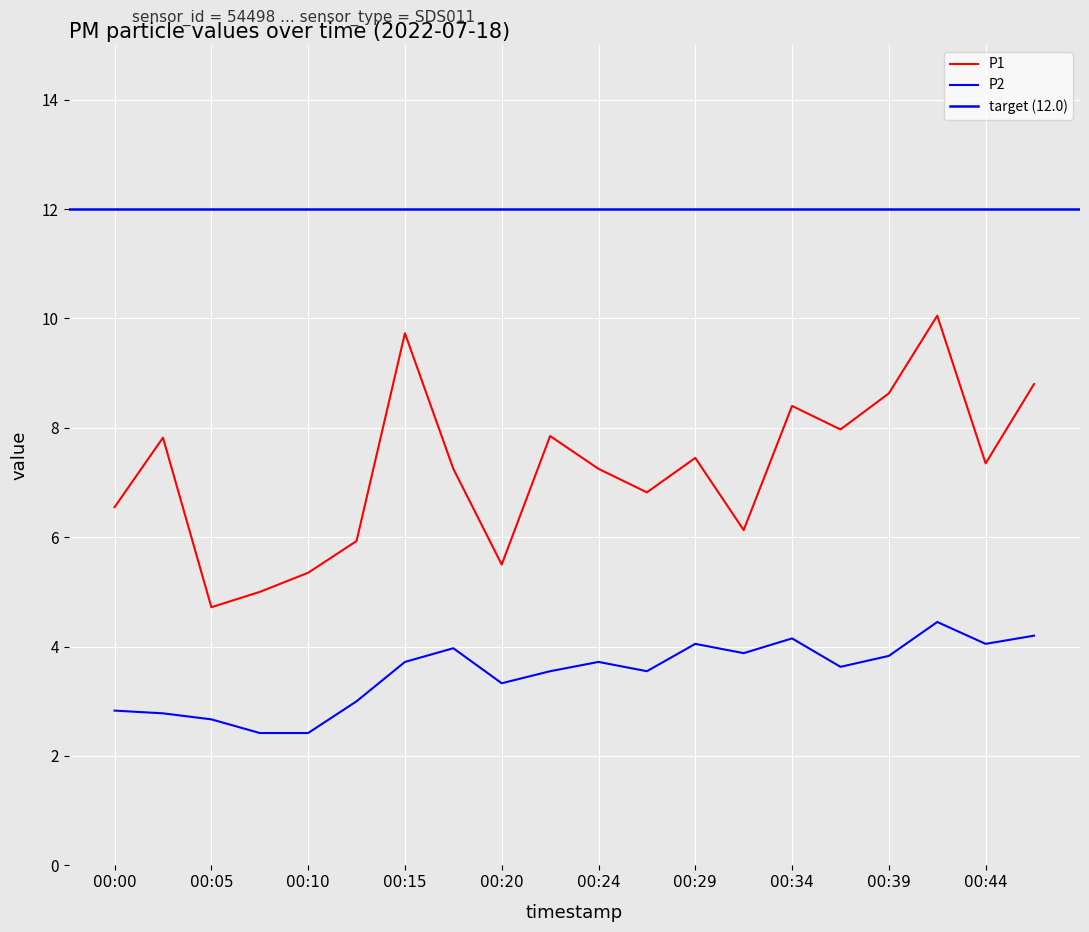

Which series has the largest total across all categories?

P1